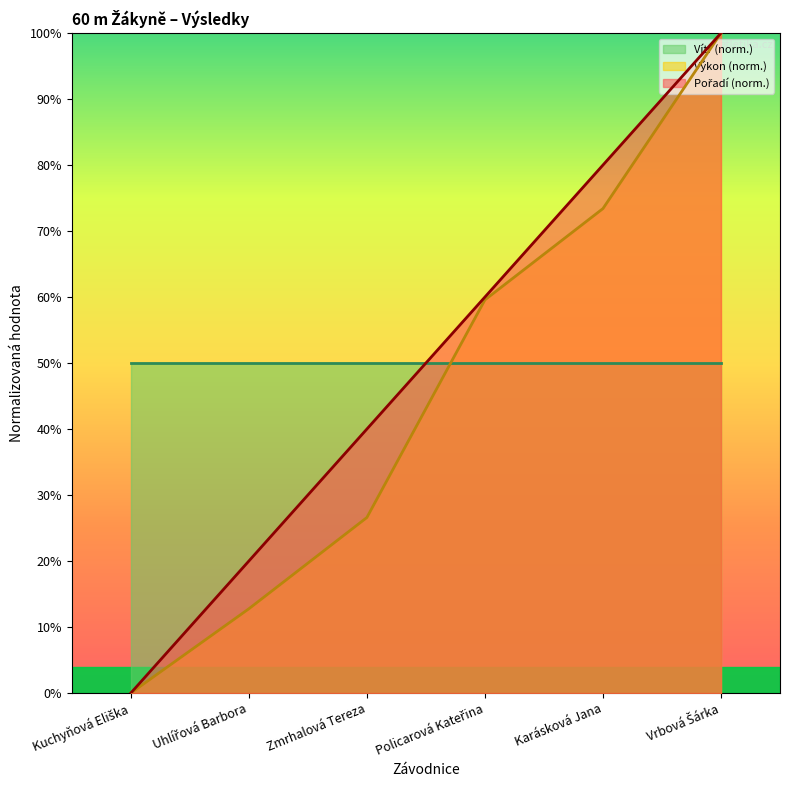

True or false: Výkon and Pořadí intersect in this chart.

False